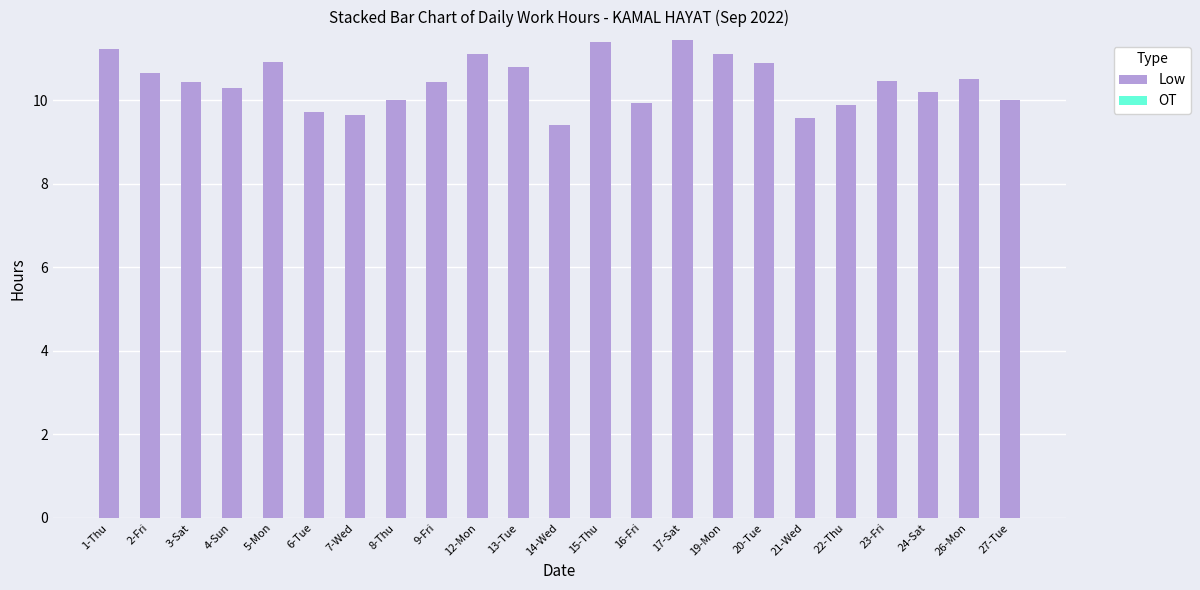

What is the sum of the values at 7-Wed and 3-Sat?

20.1